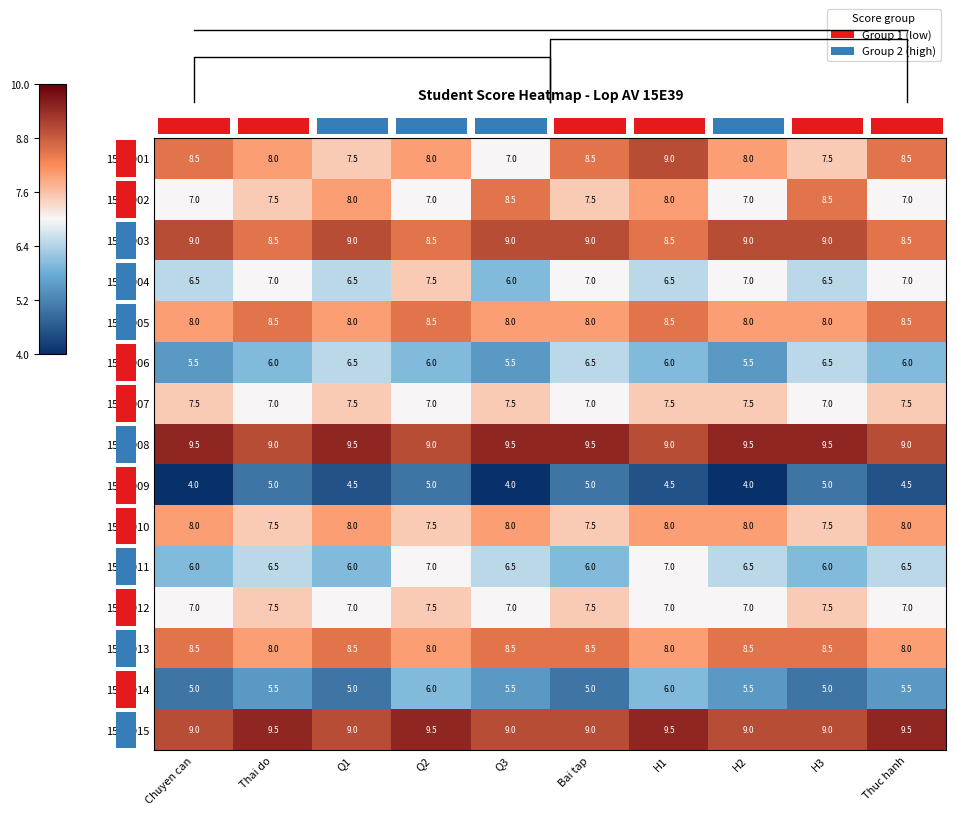

What is the lowest value of the 15E3912 series?

7.0